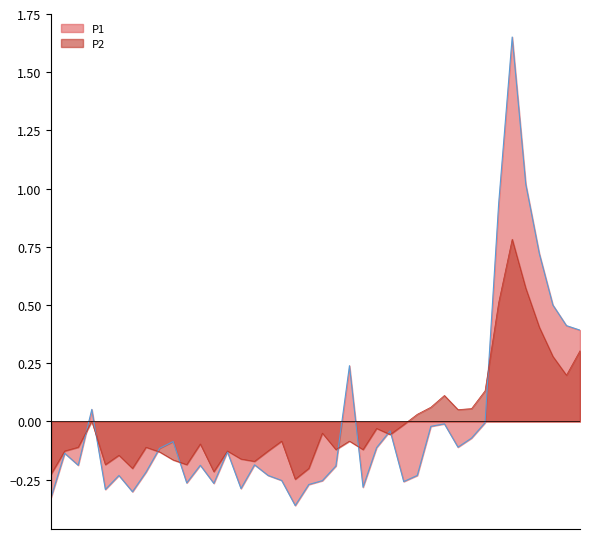

True or false: P2 and P1 intersect in this chart.

True